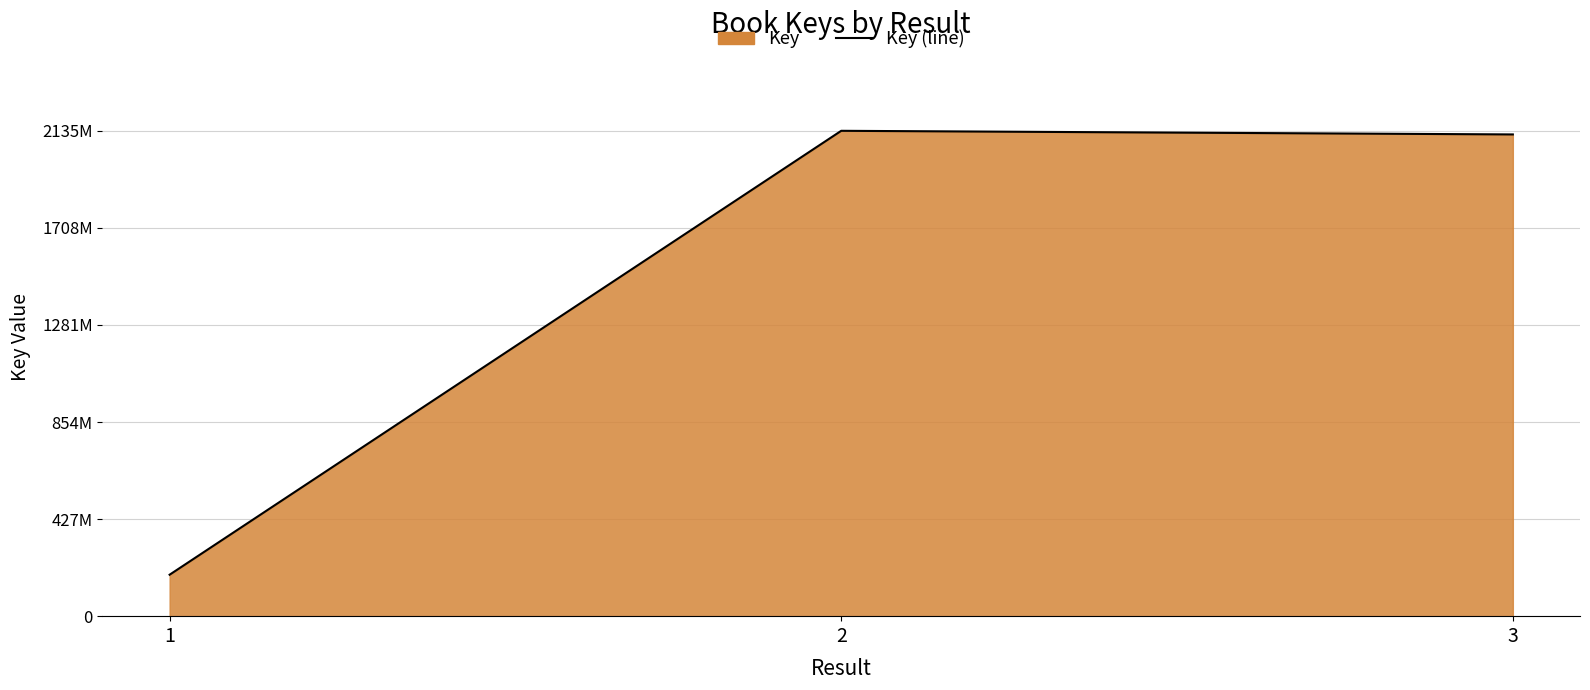

What value does the data have at 3?

2118905577